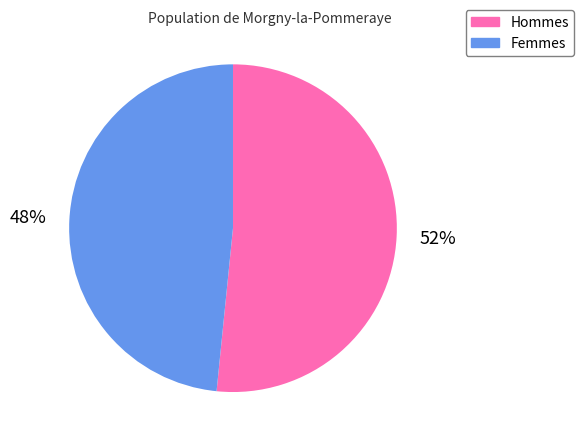

Is there a majority slice in this chart?

Yes